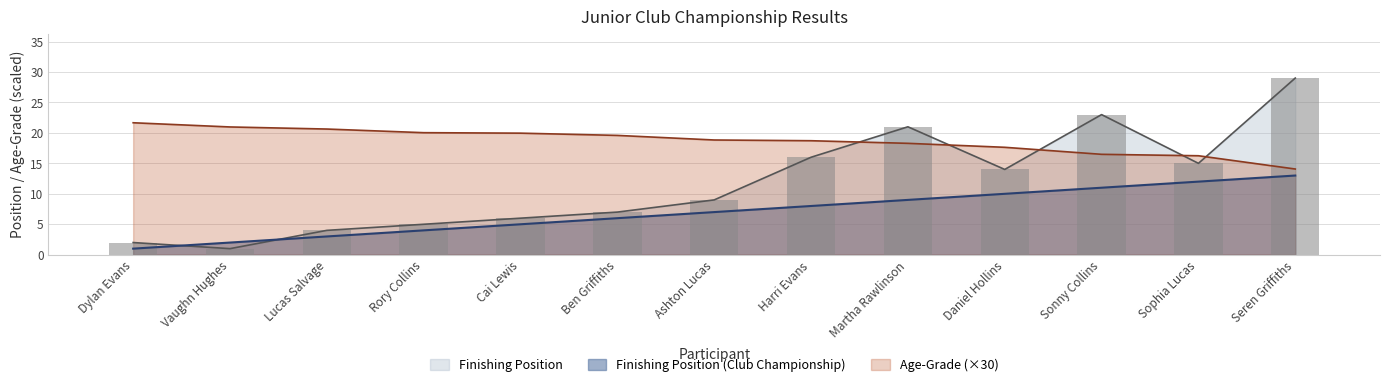

Rank the series by their maximum value, from highest to lowest.

Finishing Position, Age-Grade, Finishing Position (Club Championship)